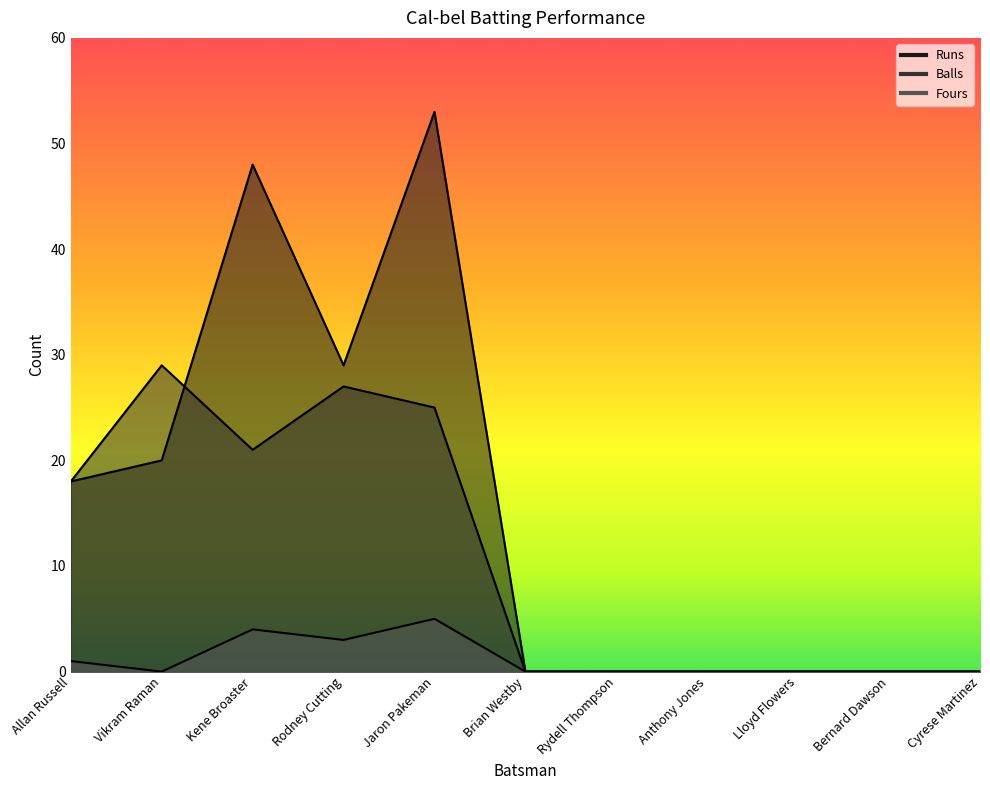

Is the value of Runs at Kene Broaster greater than the value of Fours at Rodney Cutting?

Yes